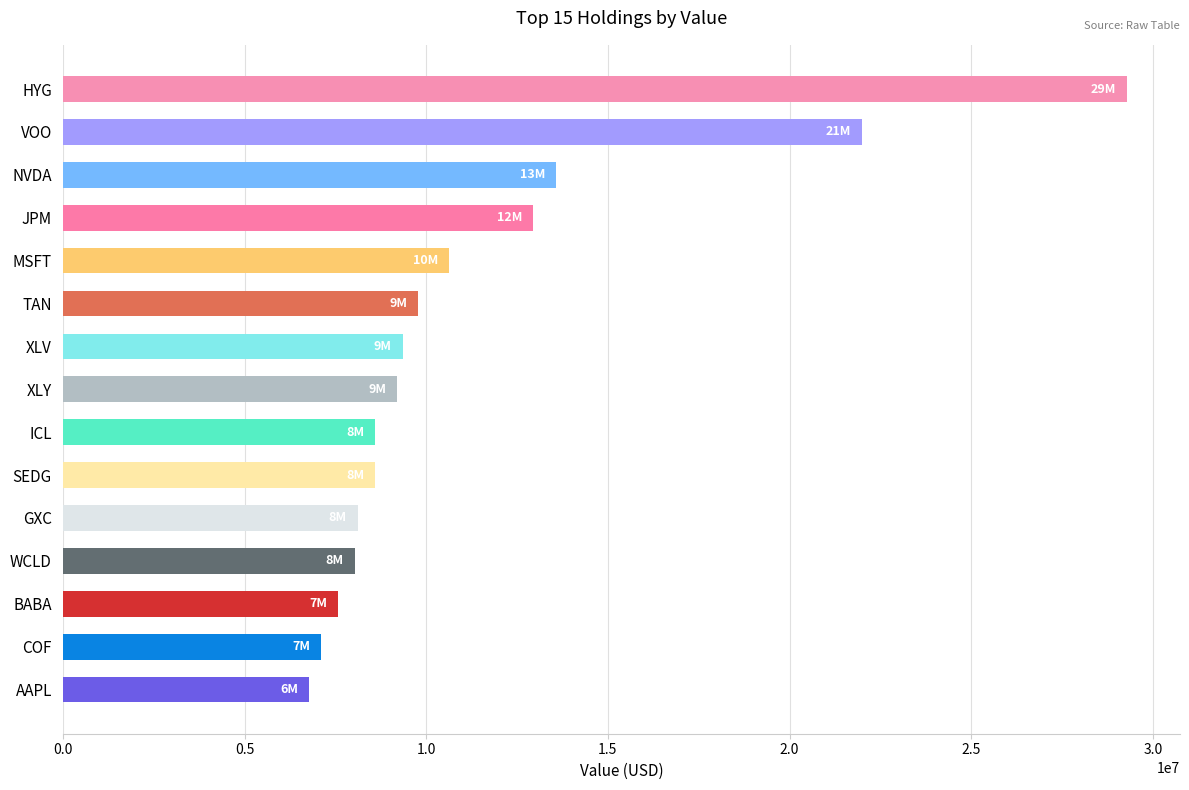

The value at NVDA is 13580000. True or false?

True